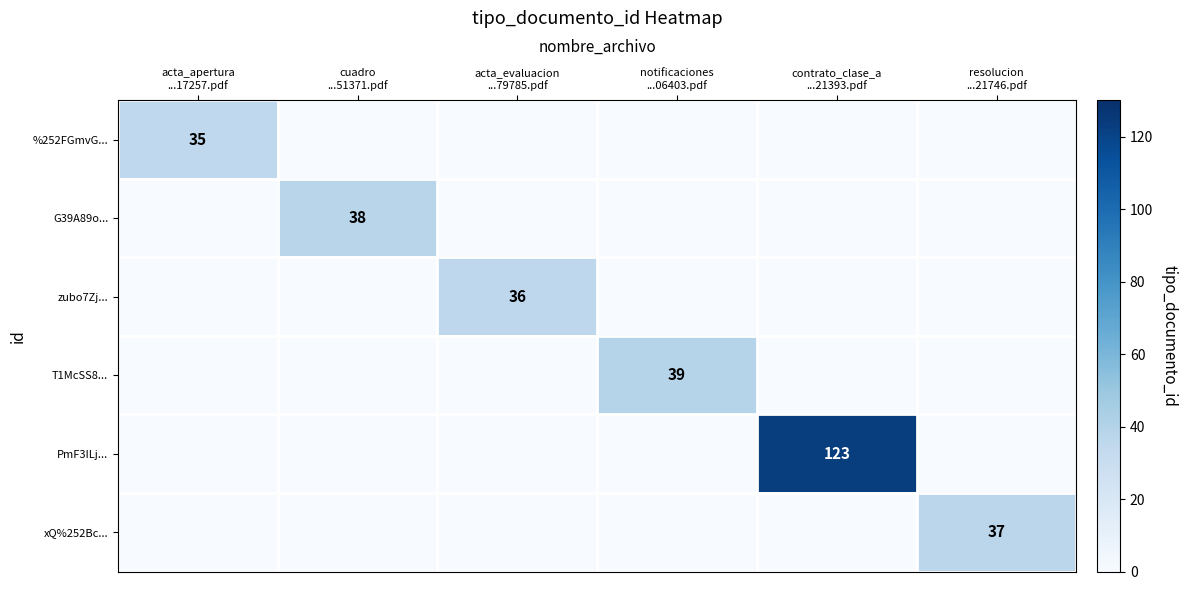

The value of T1McSS8... at acta_apertura ...17257.pdf is 0. True or false?

True